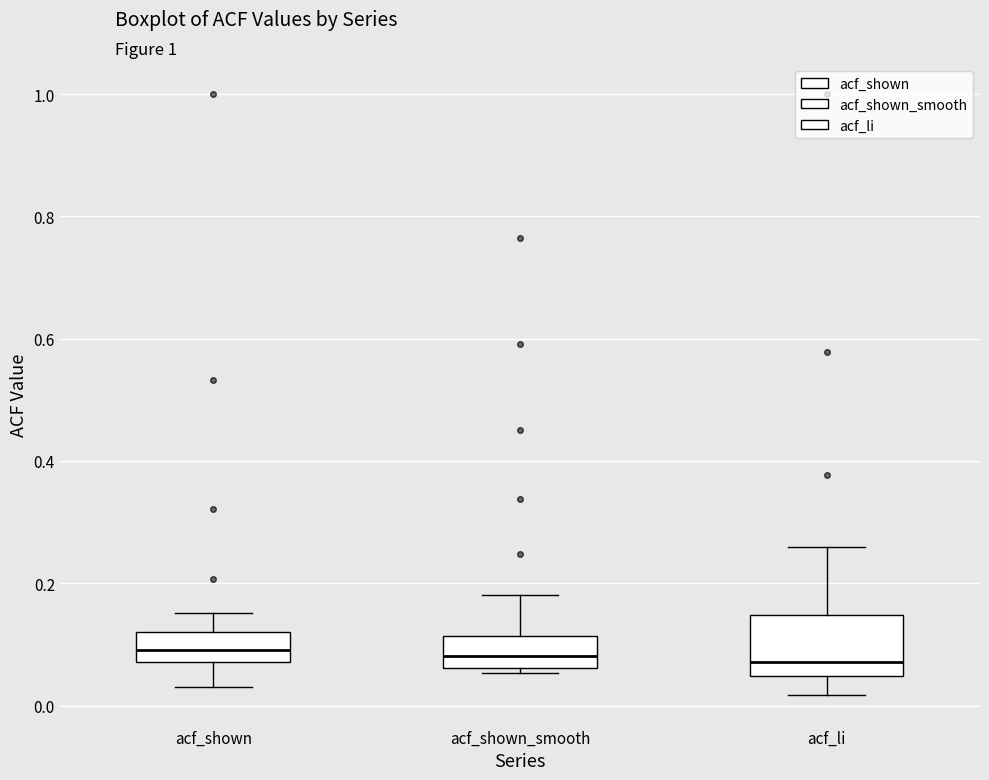

Where does the upper whisker of the box for acf_shown_smooth end on the y-axis? The values are not printed on the chart, so give them approximately, as read against the axis.

0.18